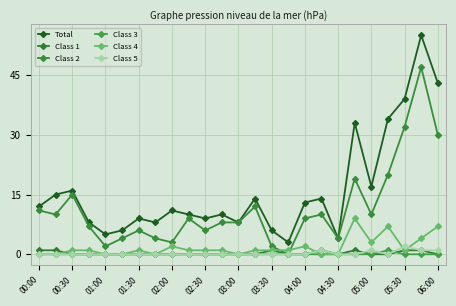

What is the difference between the second highest and second lowest values in the Total series?

39